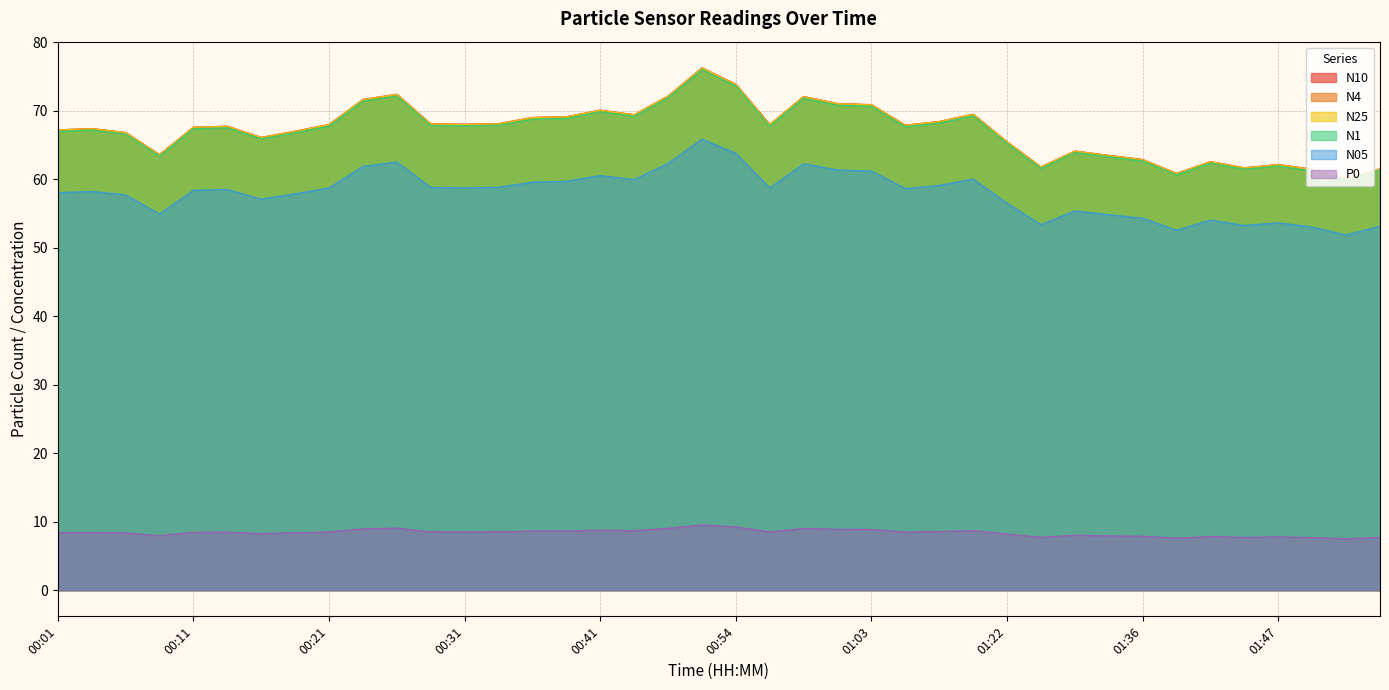

Does the chart have visible grid lines?

Yes